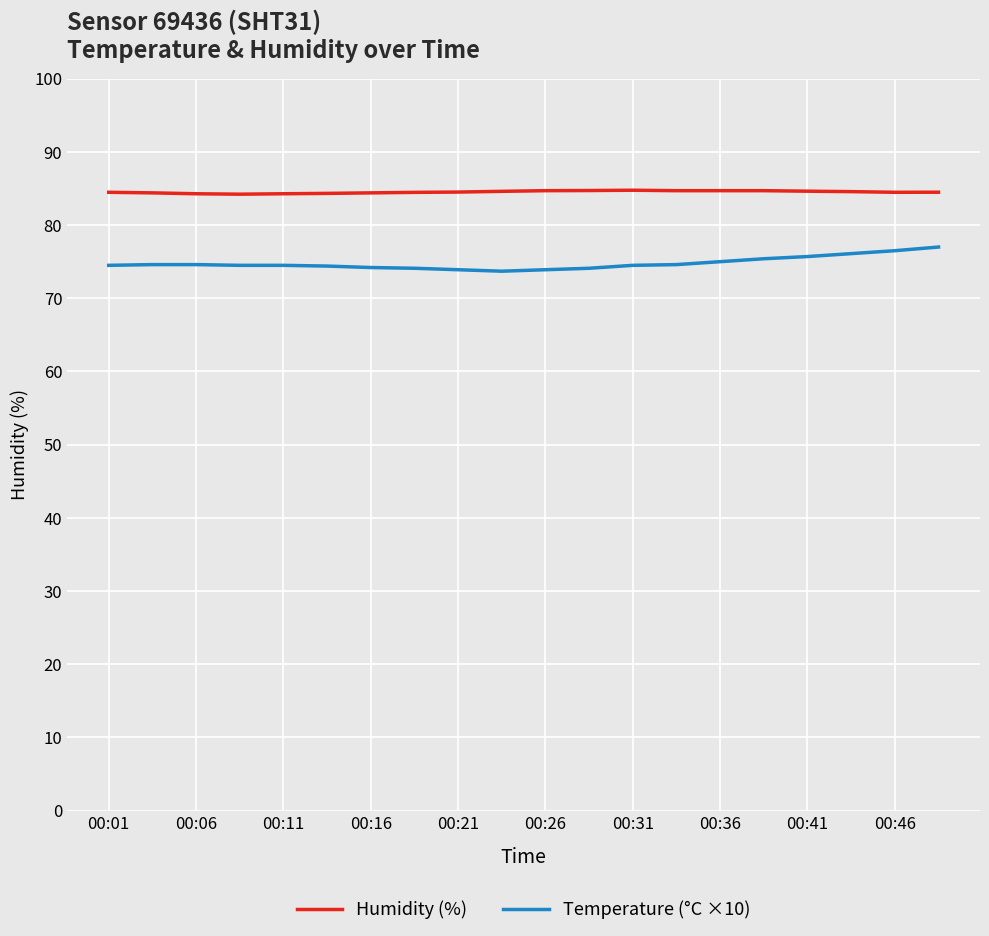

List the series in order of their overall mean, lowest first.

Temperature (°C ×10), Humidity (%)